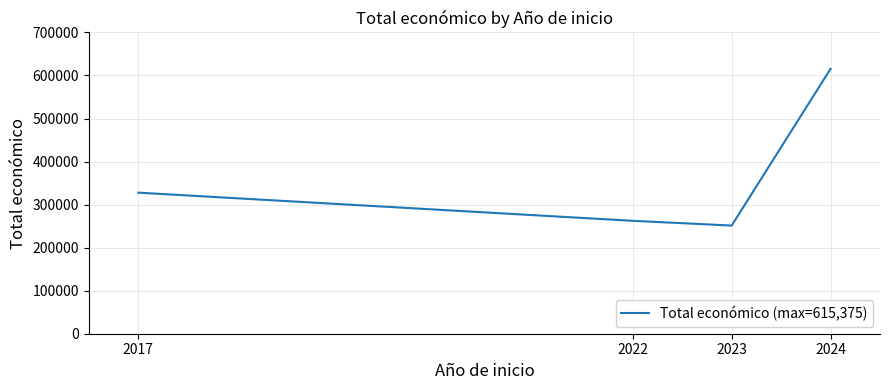

Which label corresponds to the largest value in the chart?

2024